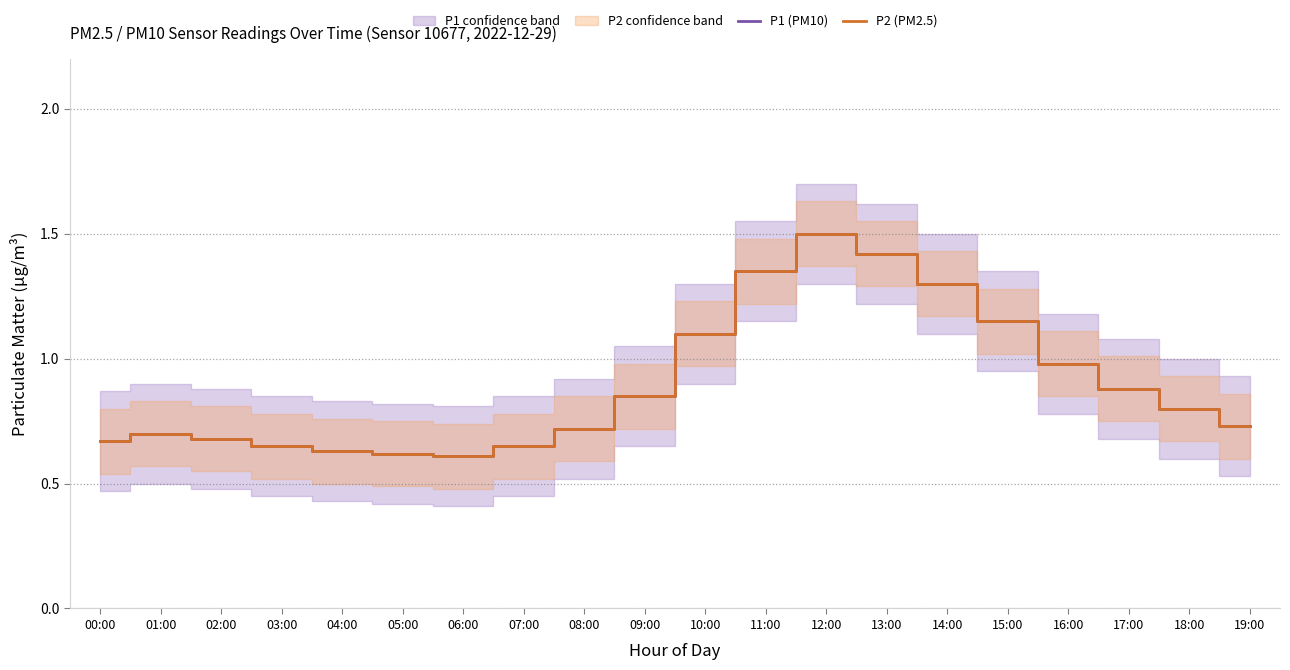

What is the average value of the P1 (PM10) series?

0.9